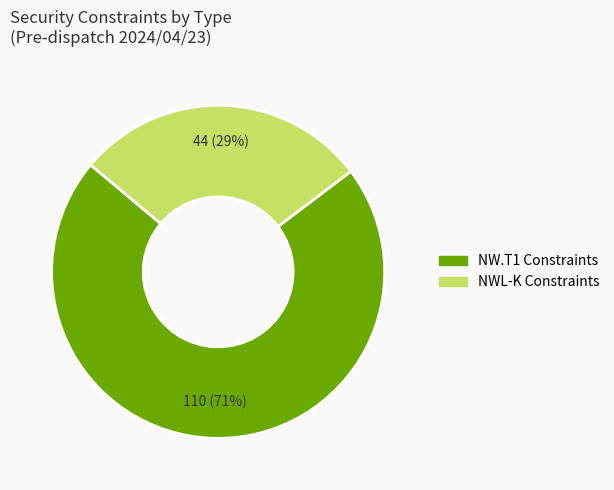

Is there any slice that represents more than half of the pie?

Yes